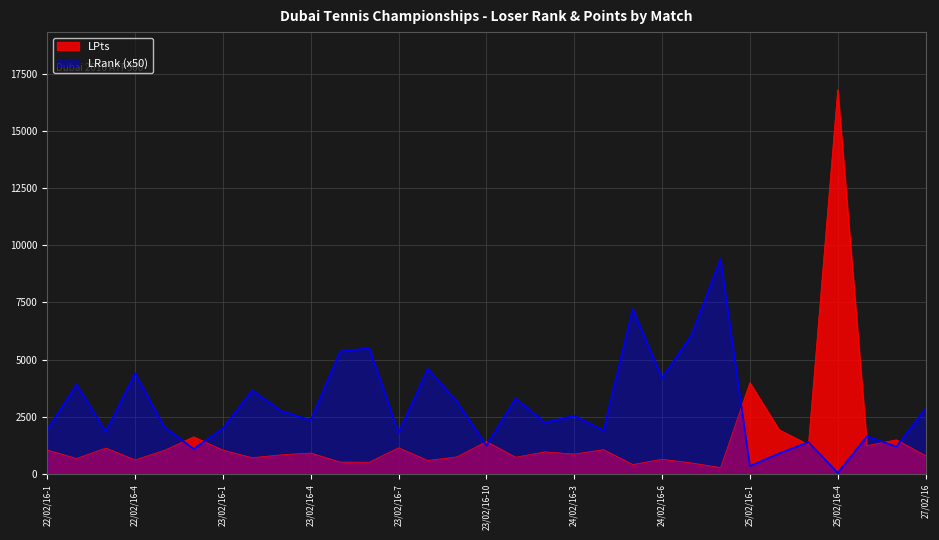

Is it true that LPts equals 525 at 23/02/16-5?

True